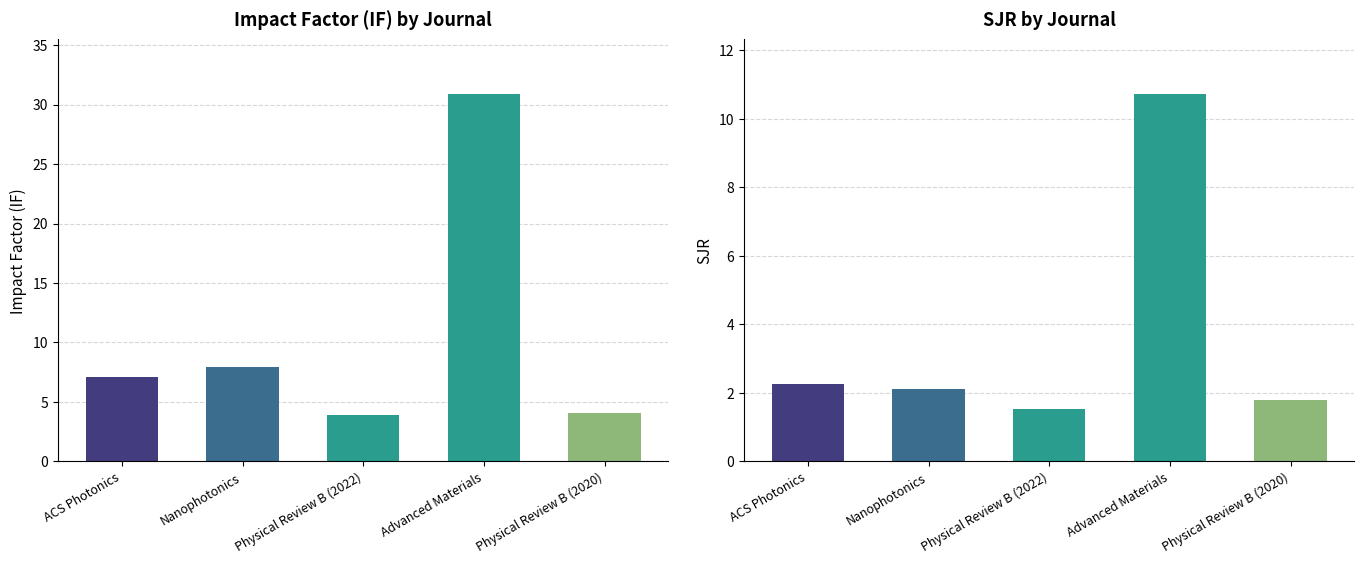

How many groups of bars are there?

5